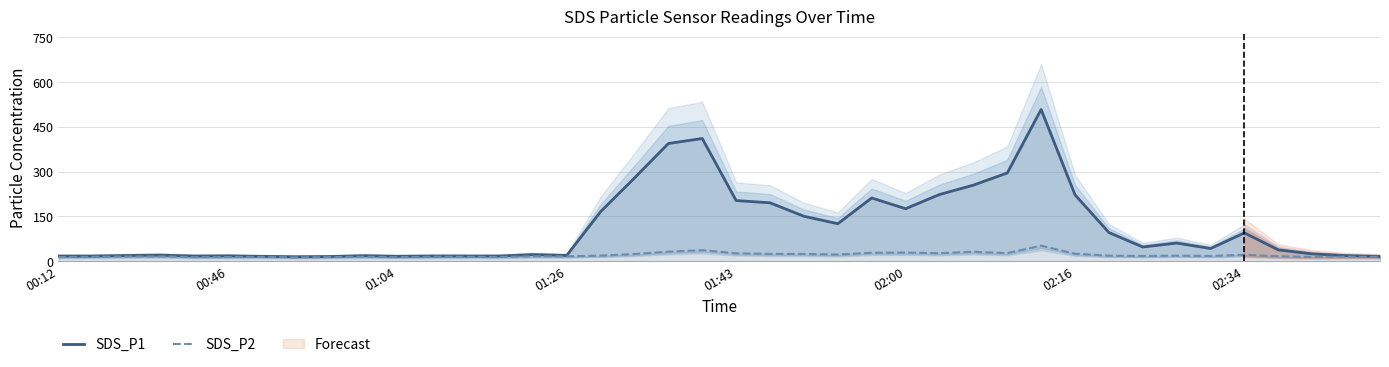

Is it true that SDS_P1 equals 282.9 at 21?

False